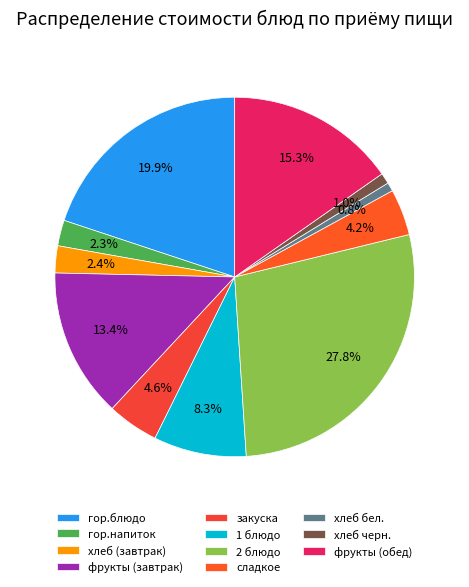

Count the number of slices in the pie.

11